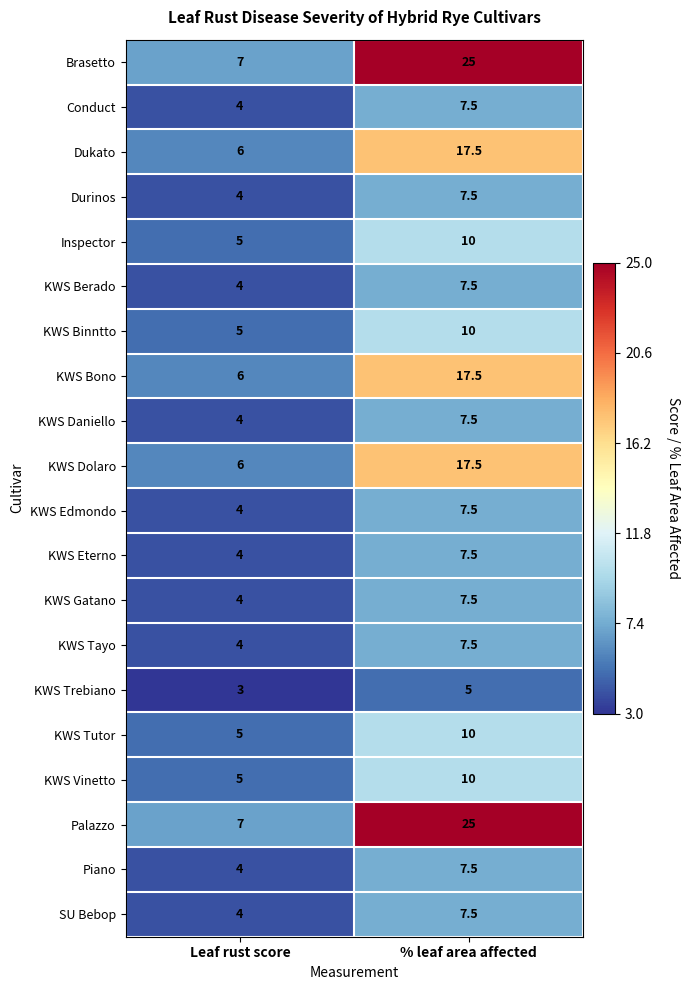

What is the smallest value displayed?

3.0